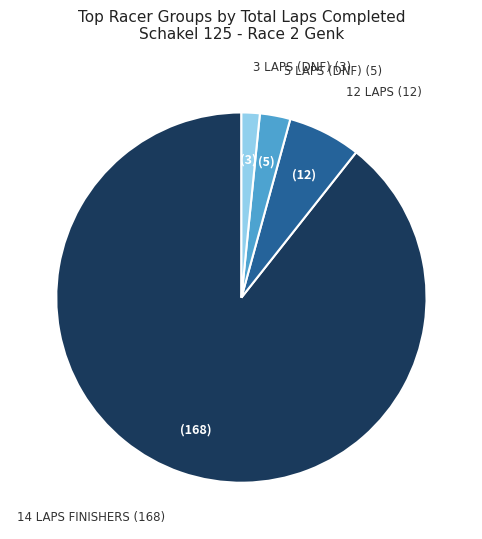

Count the number of slices in the pie.

4